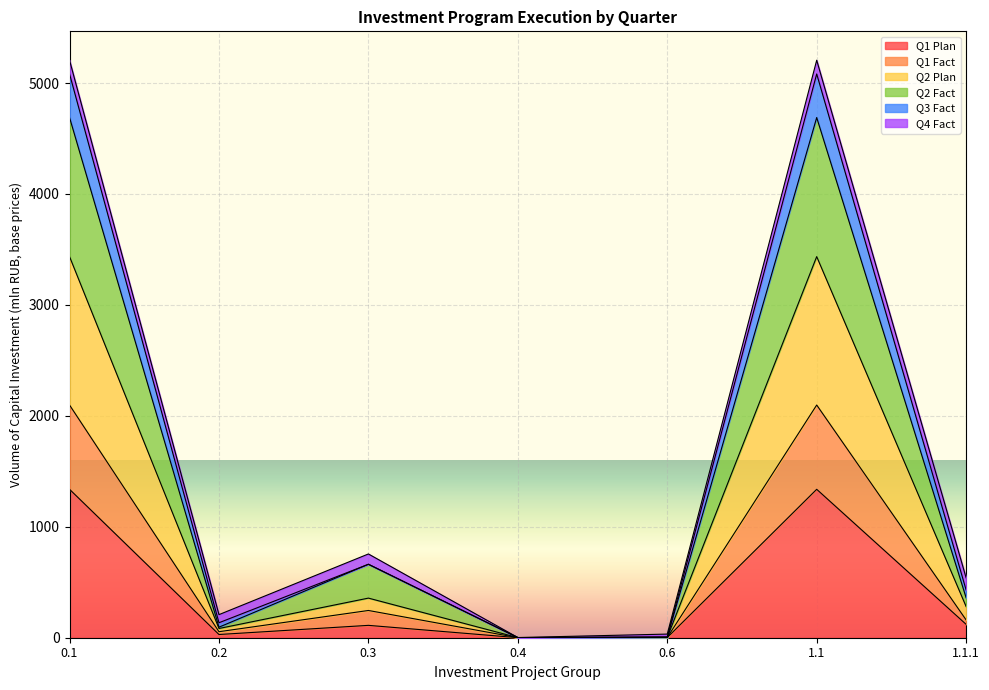

How many values in the Q1 Plan series exceed 111?

4